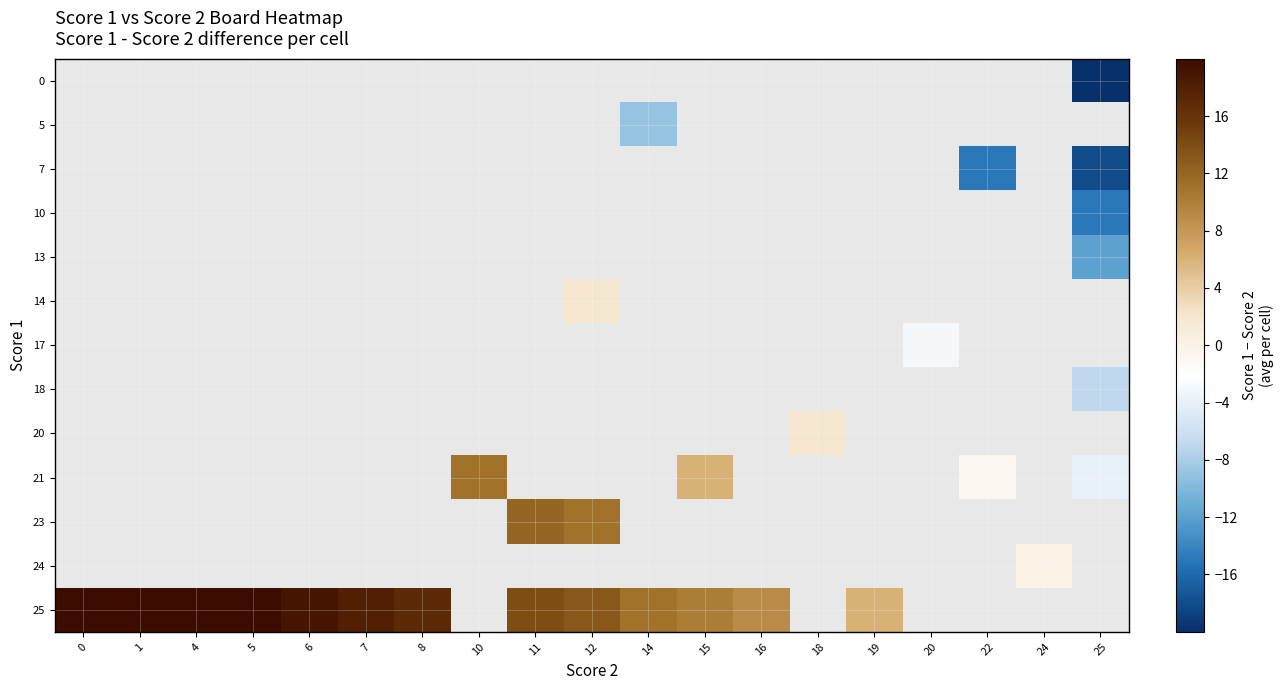

List the labels in order of 14 value, smallest first.

0, 1, 4, 5, 6, 7, 8, 10, 11, 12, 14, 15, 16, 18, 19, 20, 22, 24, 25